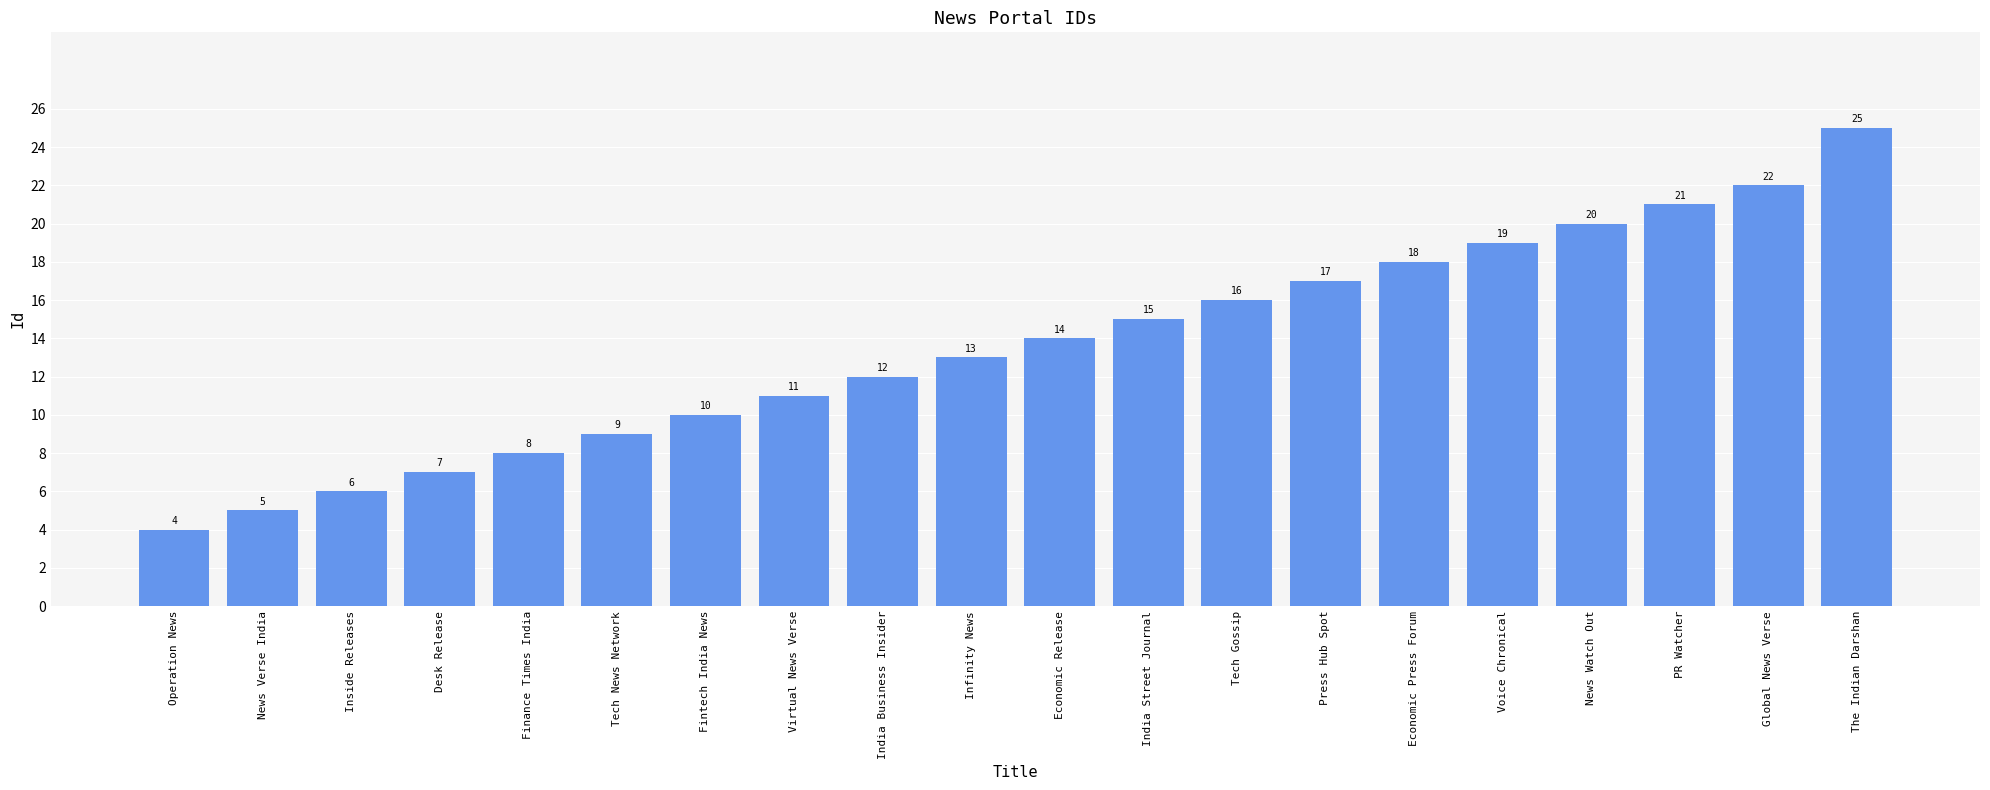

Rank the categories by value from lowest to highest.

Operation News, News Verse India, Inside Releases, Desk Release, Finance Times India, Tech News Network, Fintech India News, Virtual News Verse, India Business Insider, Infinity News, Economic Release, India Street Journal, Tech Gossip, Press Hub Spot, Economic Press Forum, Voice Chronical, News Watch Out, PR Watcher, Global News Verse, The Indian Darshan